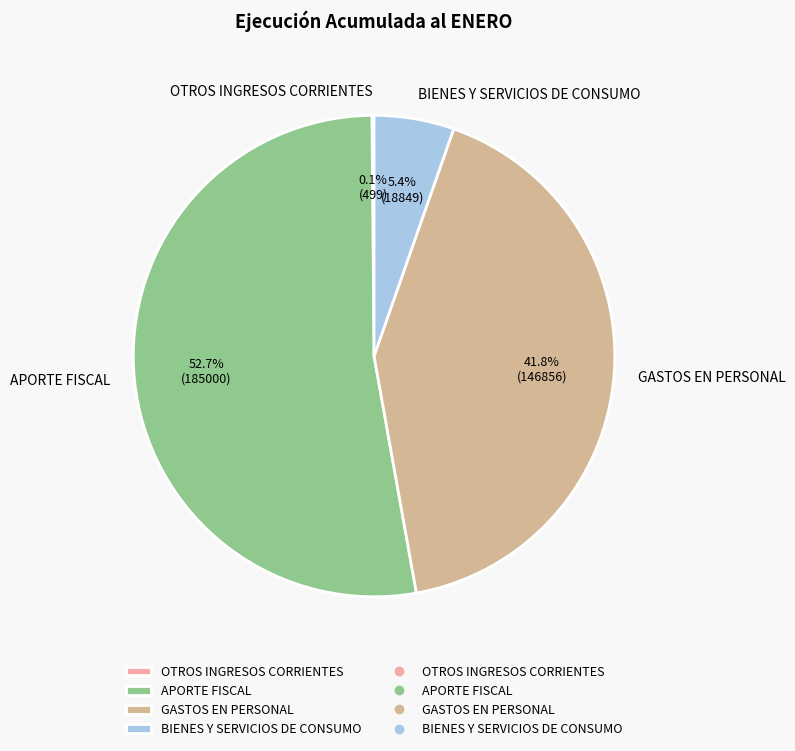

To the nearest percent, what is the difference between the largest and smallest slice percentages?

53%